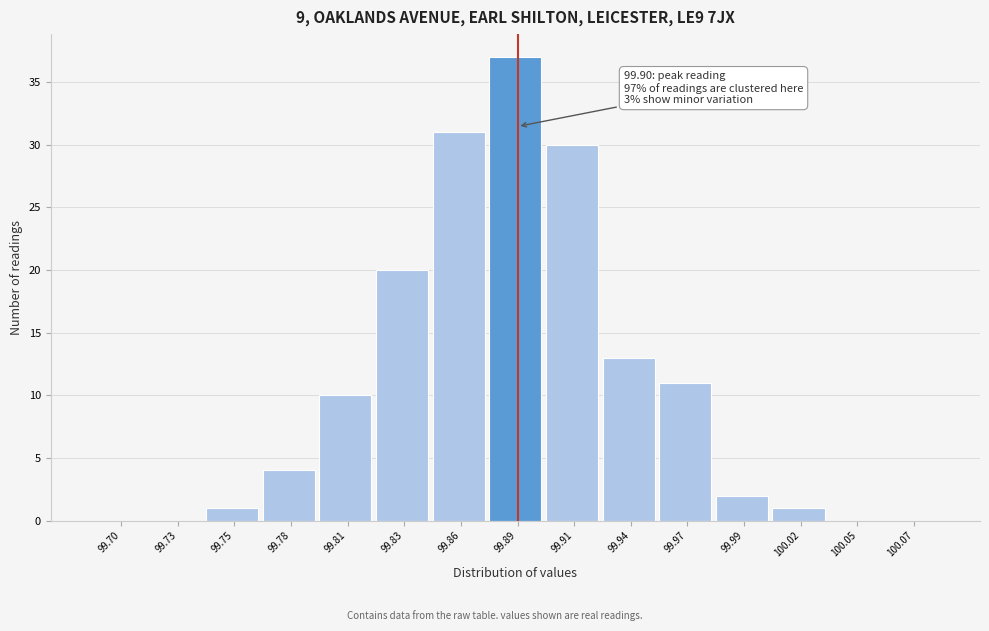

Reading right to left, extract all data points from this chart.

100.07=0	100.05=0	100.02=1	99.99=2	99.97=11	99.94=13	99.91=30	99.89=37	99.86=31	99.83=20	99.81=10	99.78=4	99.75=1	99.73=0	99.70=0